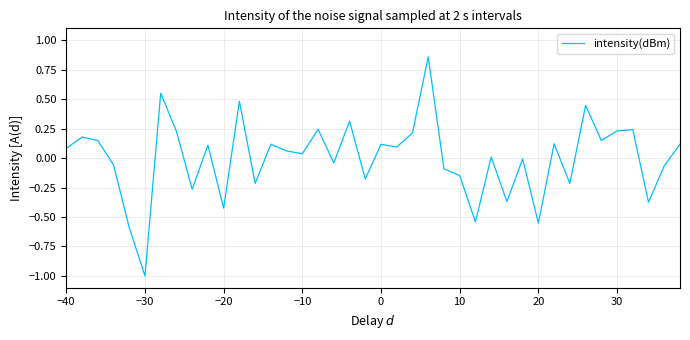

What is the minimum value shown in the chart?

-1.0